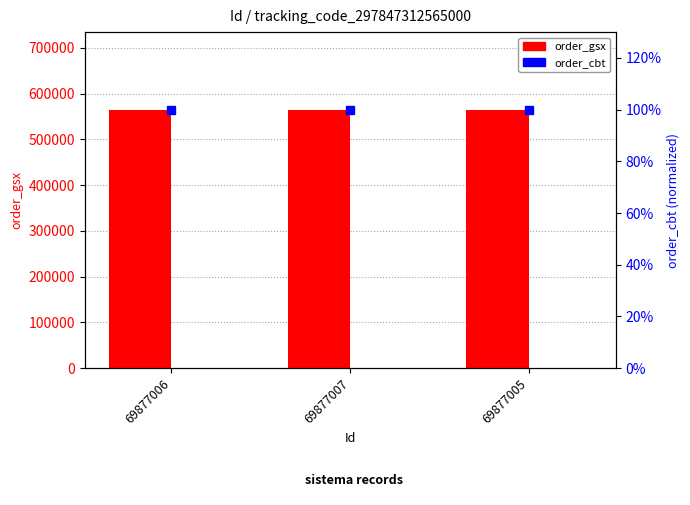

The value of order_gsx at 69877006 is 918348. True or false?

False